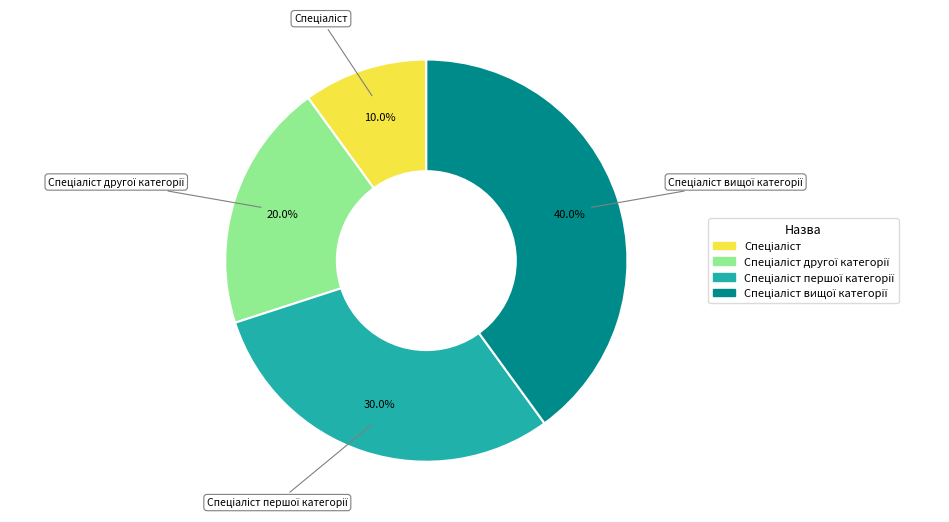

Does any single category account for the majority?

No